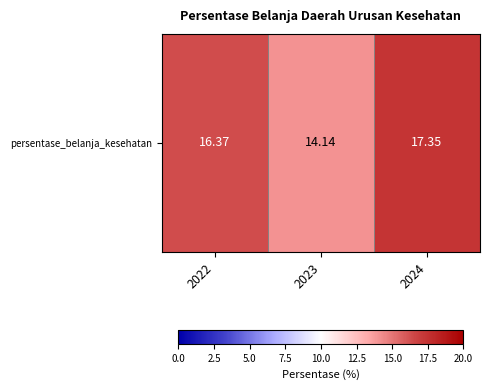

How many data points are above 16?

2